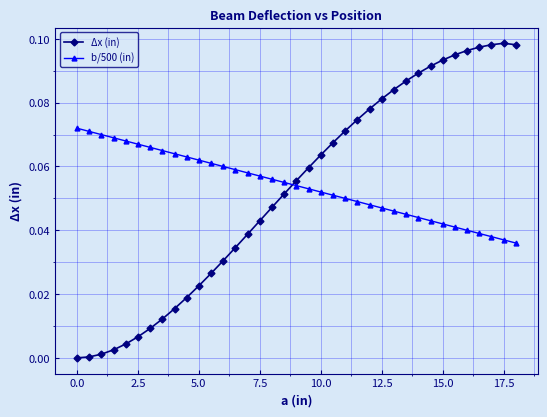

Rank the series by their maximum value, from highest to lowest.

Δx (in), b/500 (in)